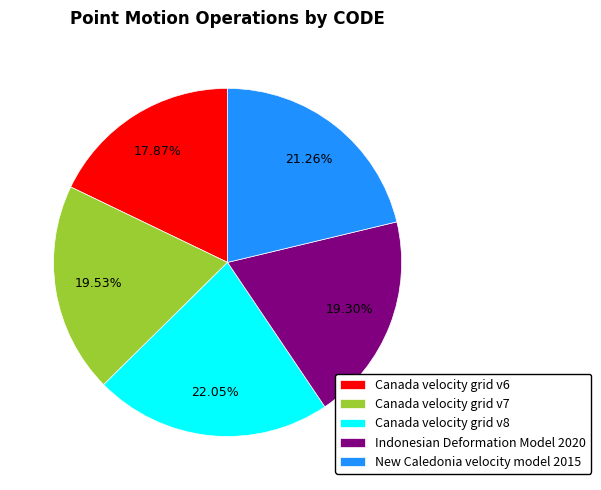

Does any single category account for the majority?

No